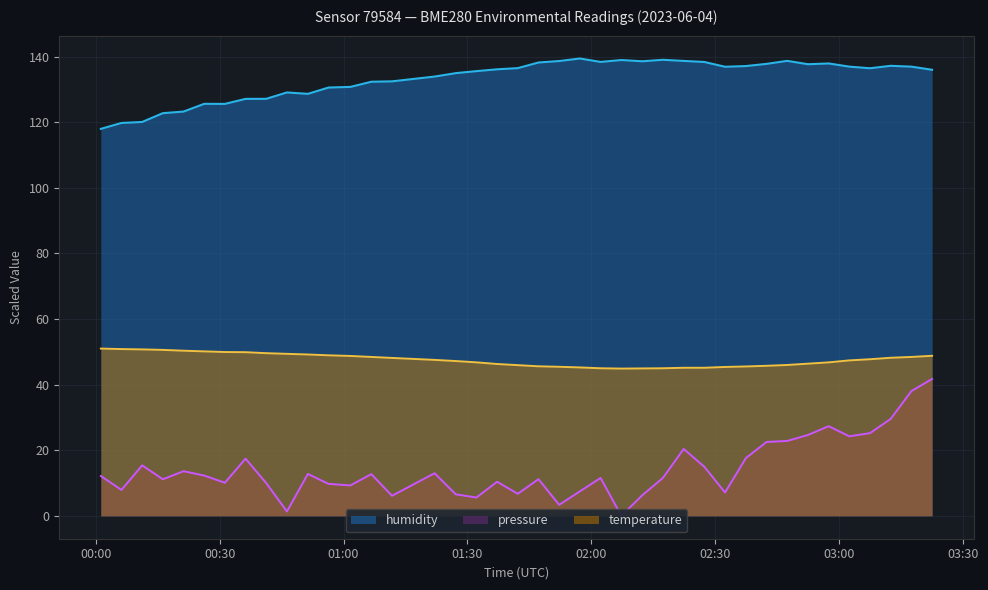

What position from the left is 2023-06-04T00:11:13?

3